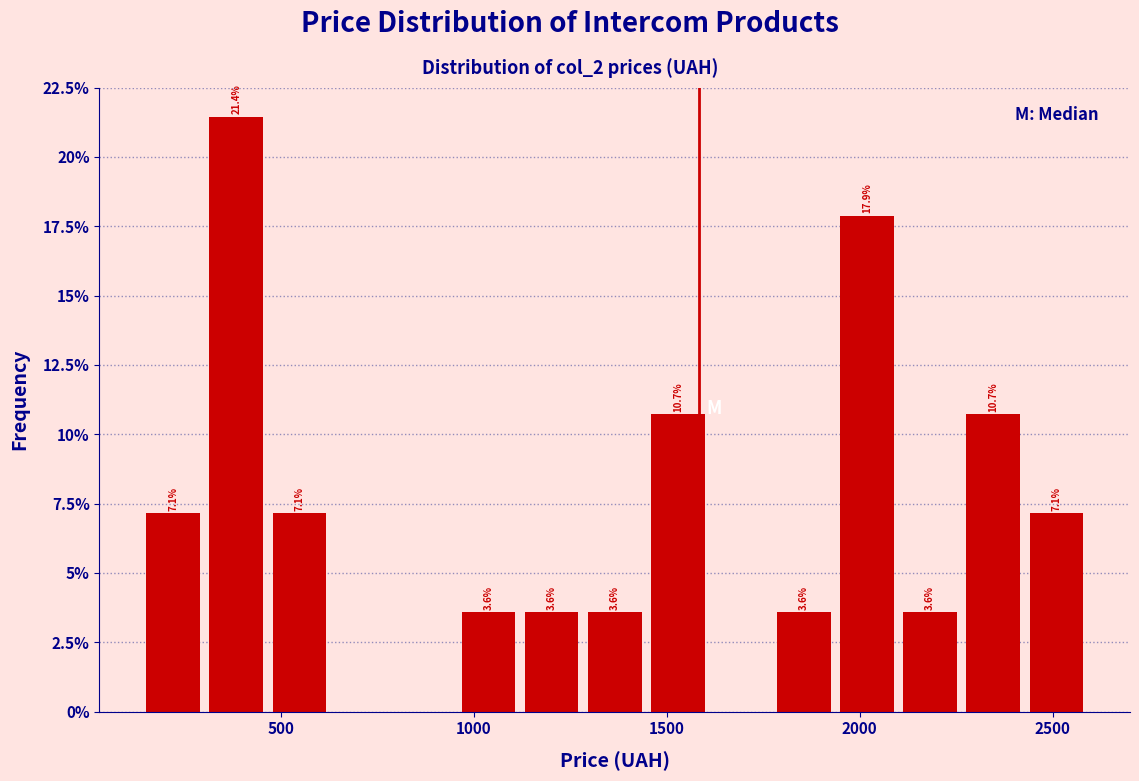

Around what value on the x-axis is the tallest bar? Give the approximate position of its centre, as read against the axis.

400